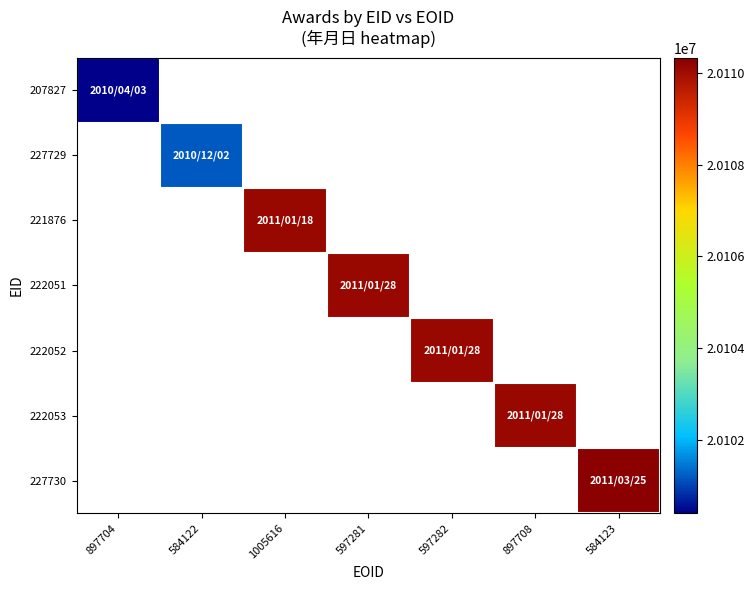

At which category is the sum across all series the highest?

584123